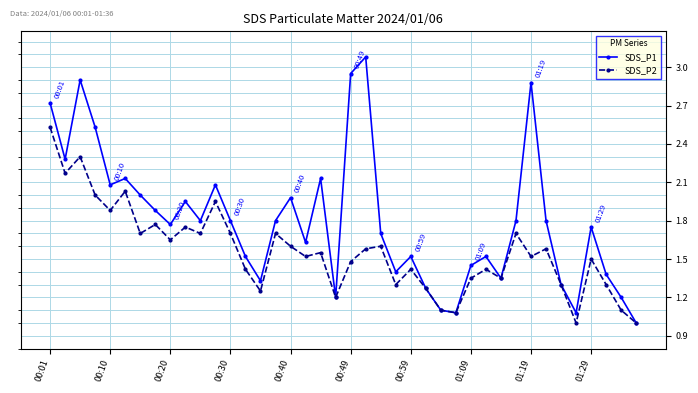

What is the difference between the maximum and minimum values in the SDS_P2 series?

1.5